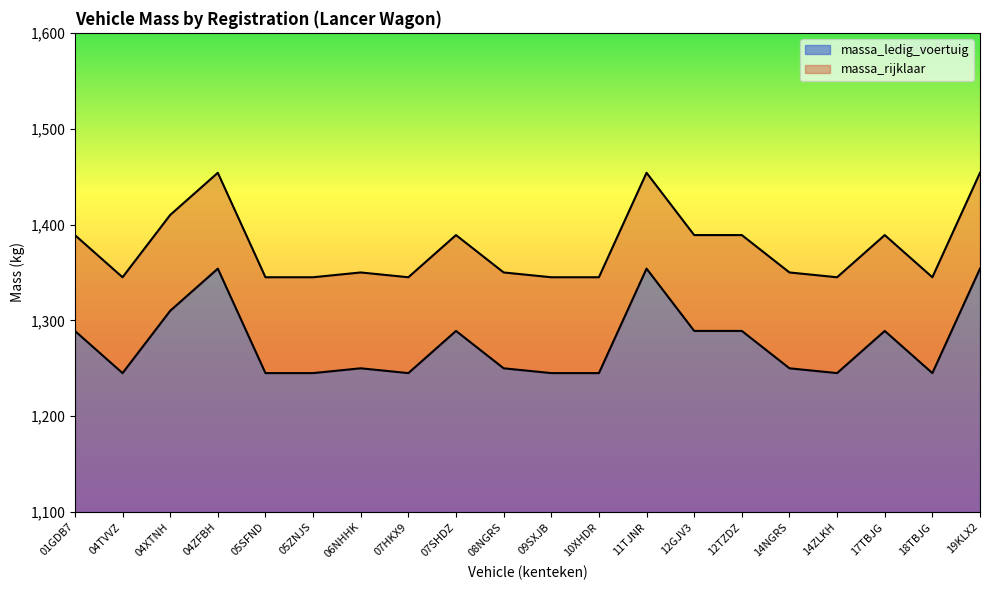

List the labels in order of massa_rijklaar value, largest first.

04ZFBH, 11TJNR, 19KLX2, 04XTNH, 01GDB7, 07SHDZ, 12GJV3, 12TZDZ, 17TBJG, 06NHHK, 08NGRS, 14NGRS, 04TVVZ, 05SFND, 05ZNJS, 07HKX9, 09SXJB, 10XHDR, 14ZLKH, 18TBJG